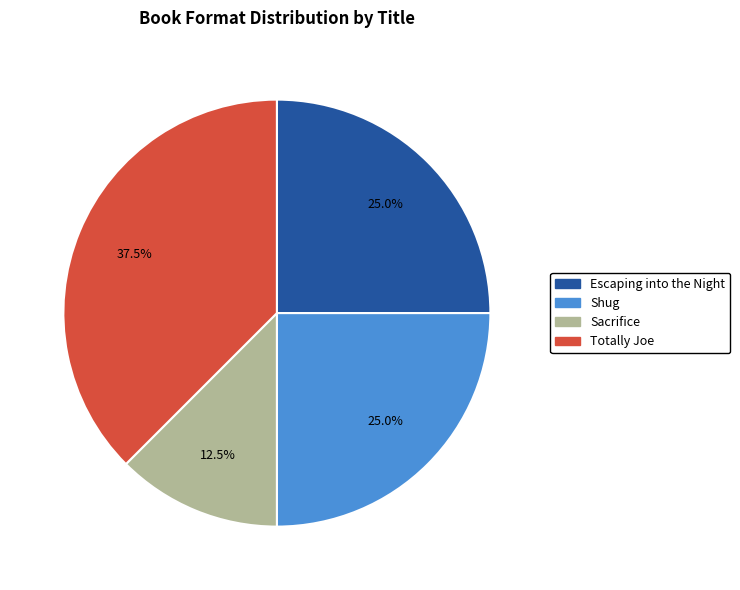

What is the total percentage of Escaping into the Night and Shug?

50.0%